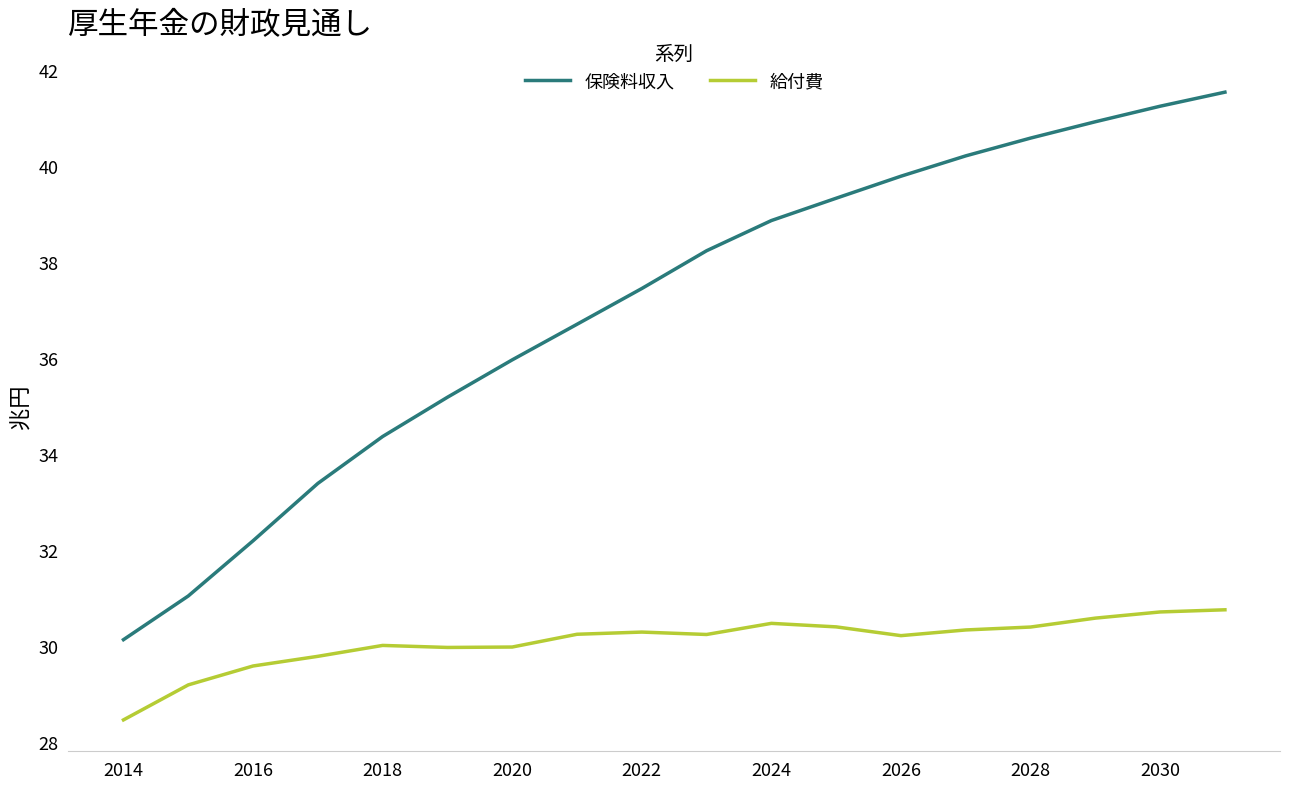

What is the difference between the maximum and minimum values in the 給付費 series?

2.3